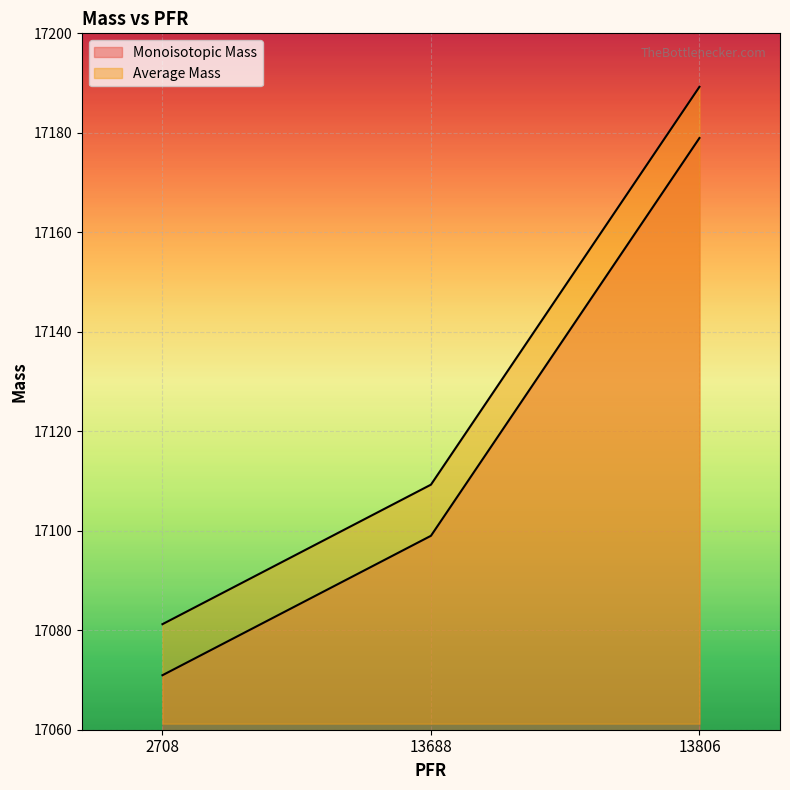

How many values in the Average Mass series are below 17109?

1